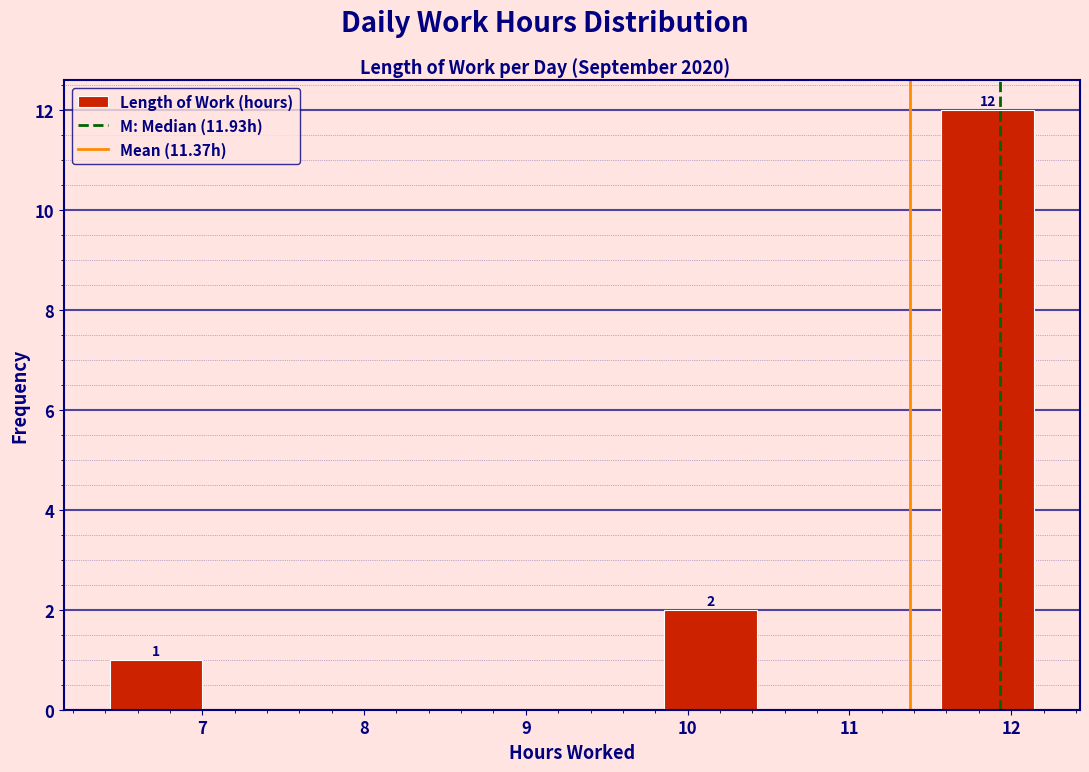

Over which range of the x-axis is the bar tallest?

11.6 to 12.1